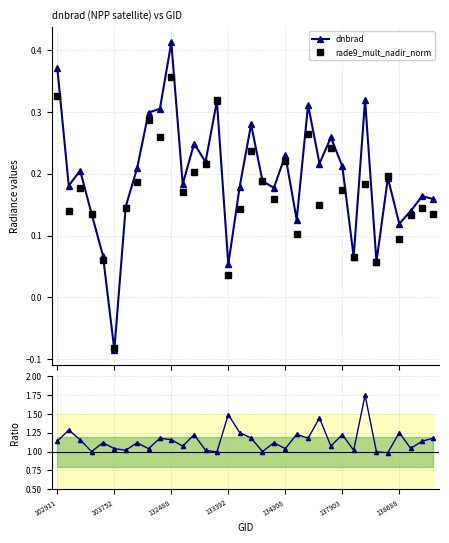

How many dnbrad values are between 0 and 1?

33